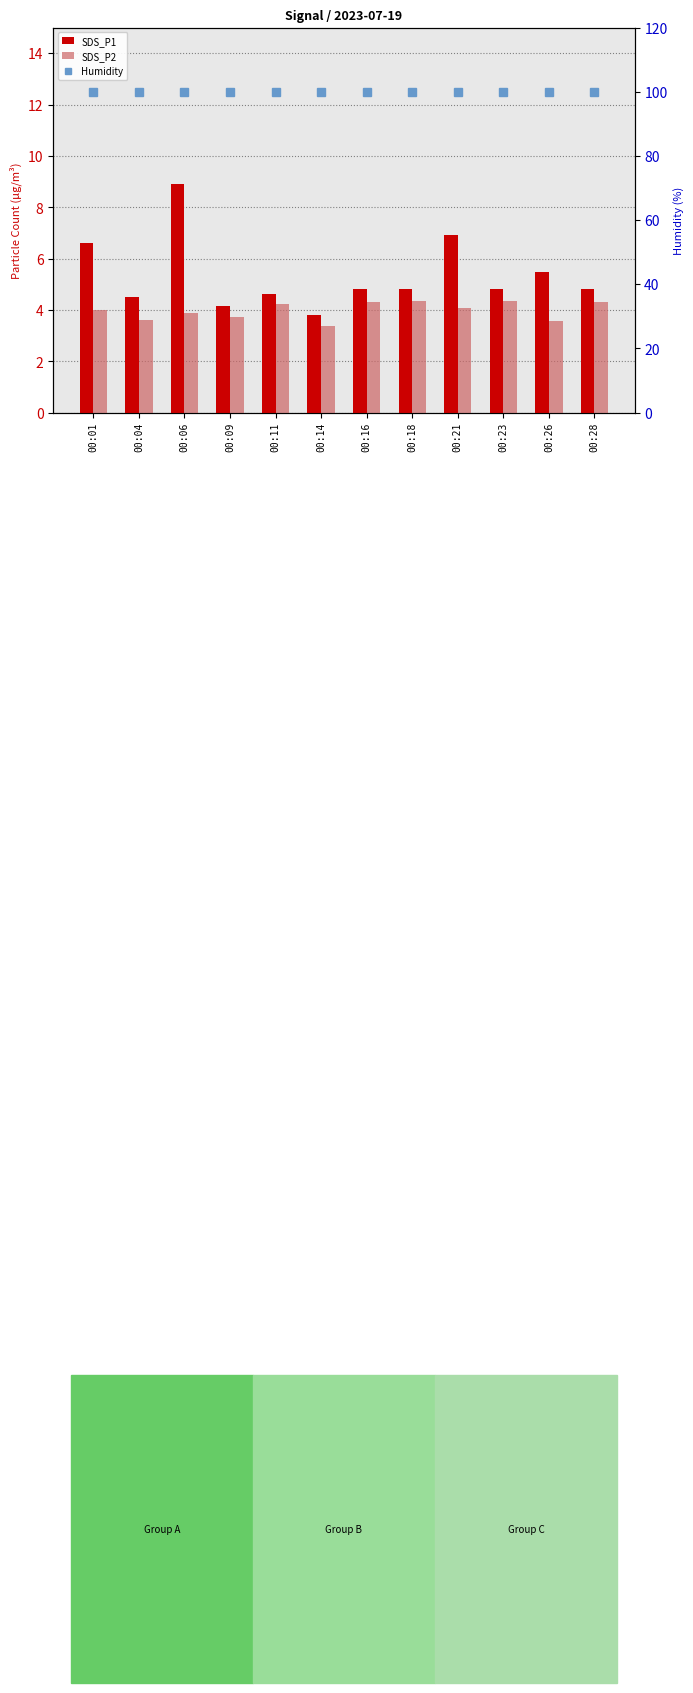

How many data points in SDS_P1 are above 4?

11